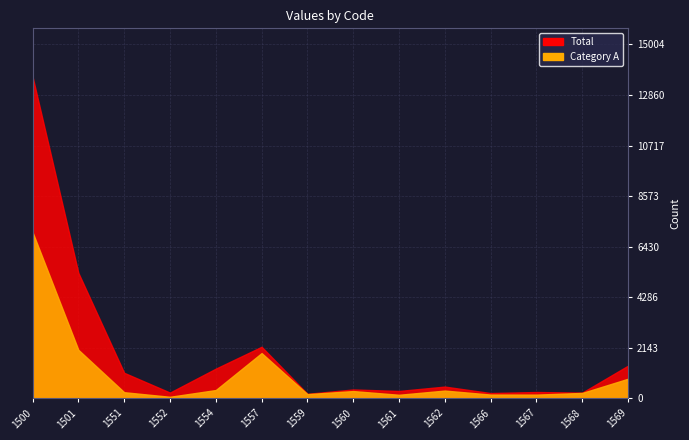

What is the minimum value for Total?

196